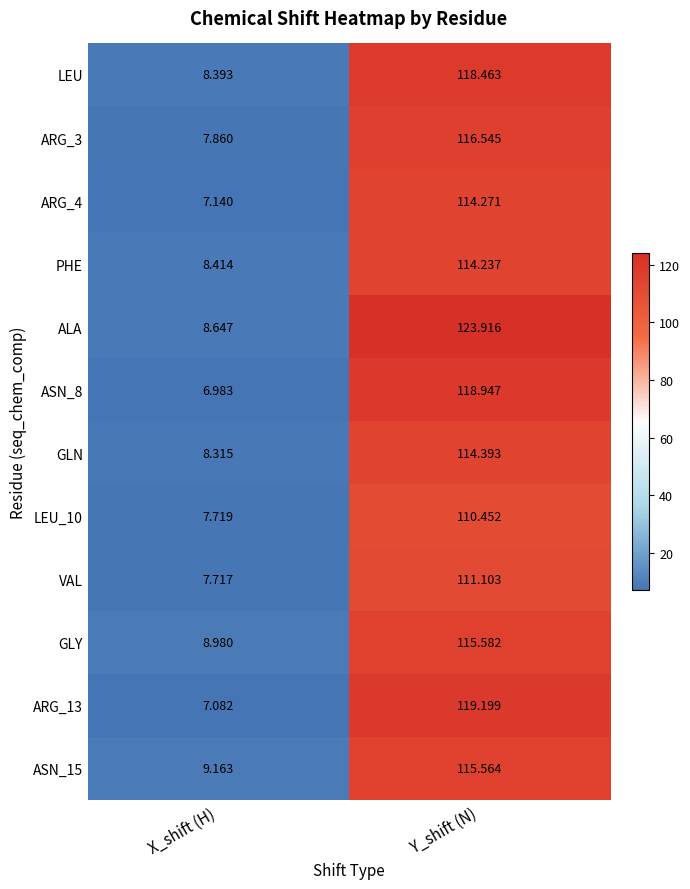

How many distinct data groups are displayed?

12